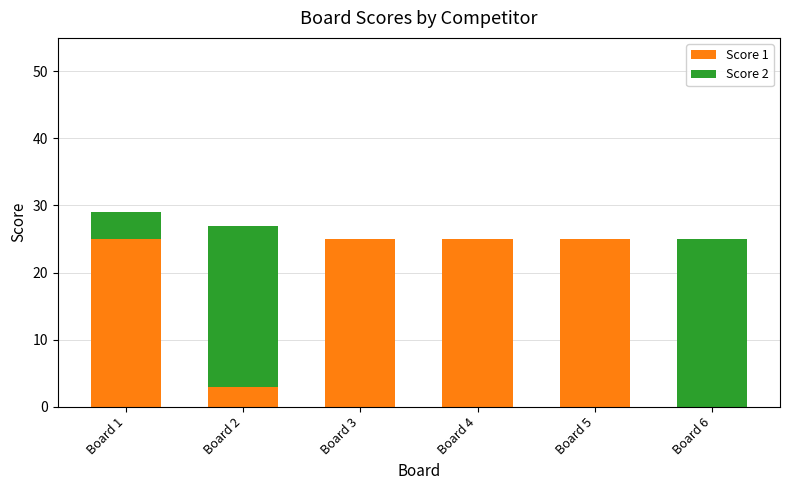

The Score 1 series shows 9 at Board 5. True or false?

False